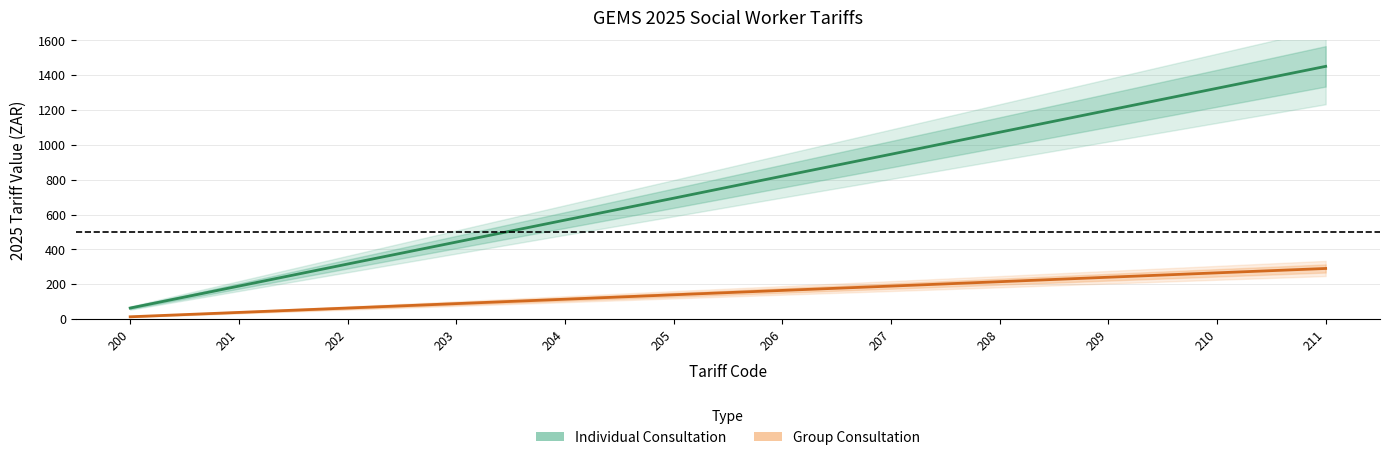

List the series in order of their peak value, highest first.

Individual Consultation, Group Consultation